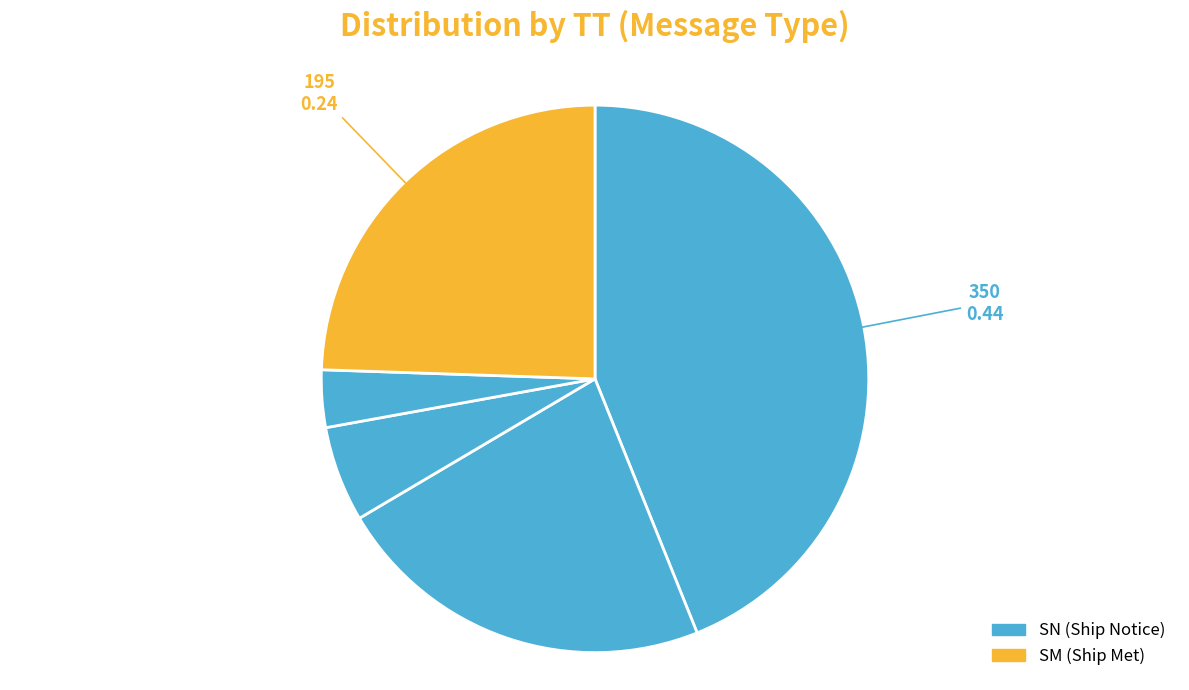

To the nearest percent, what is the average slice percentage?

20%